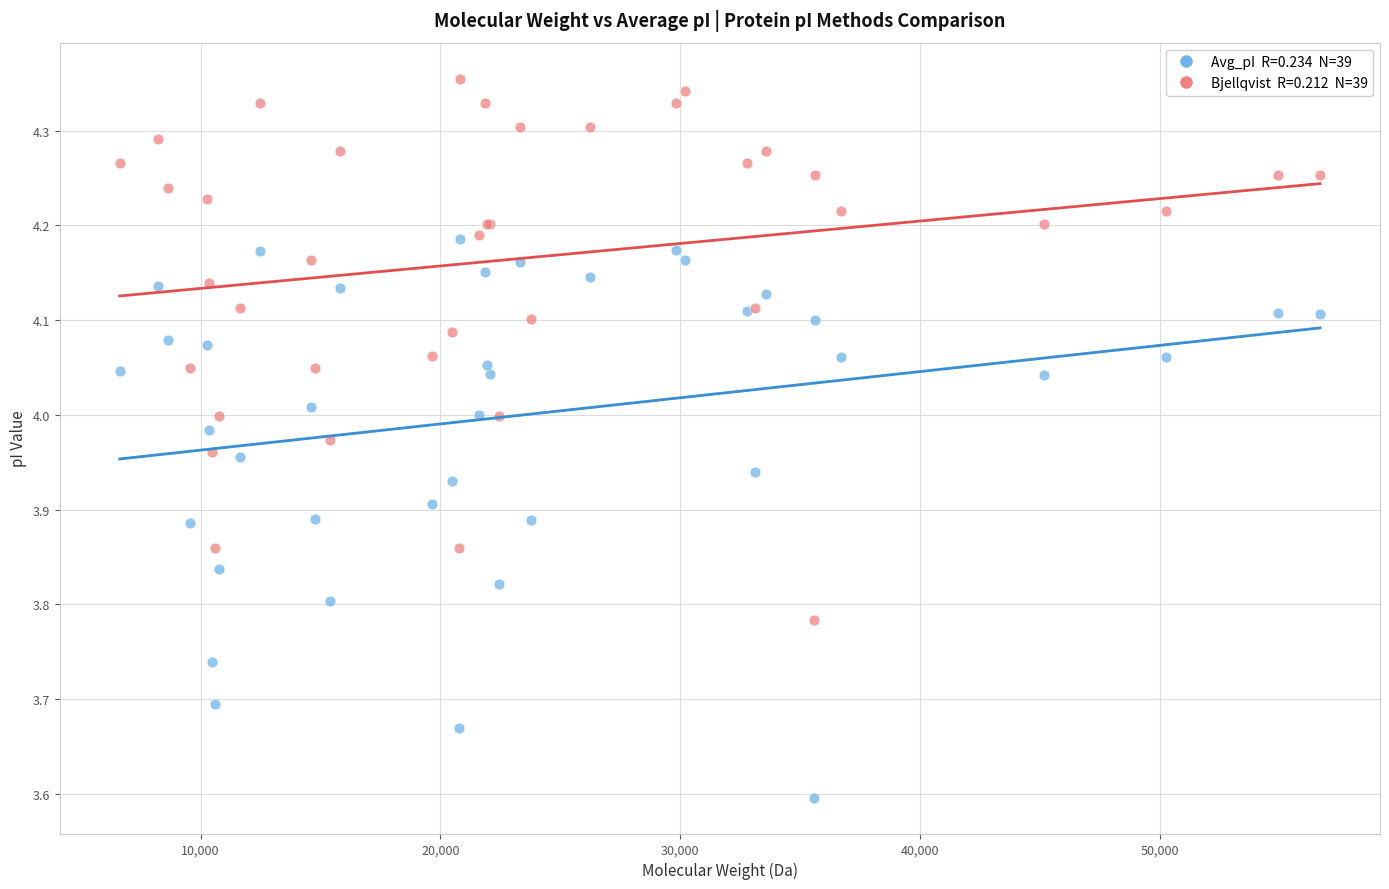

Across all series, what Y value is closest to 3?

3.6